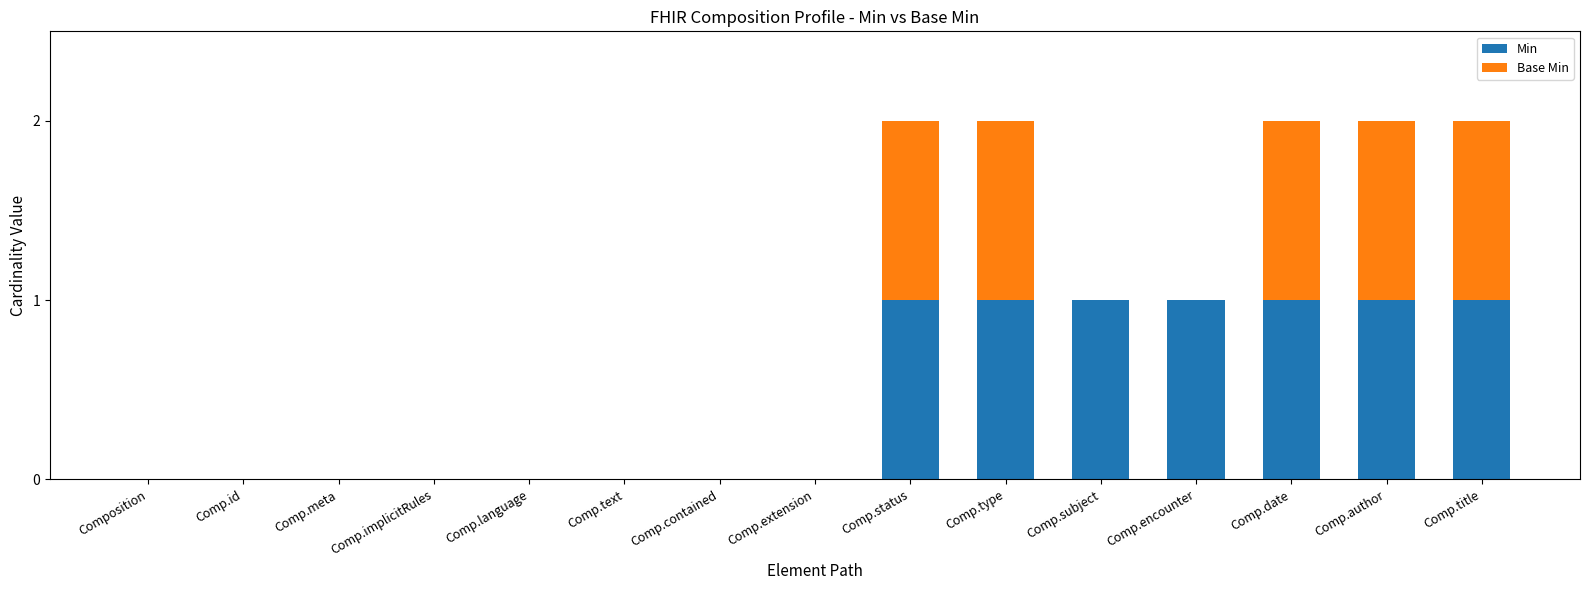

What is the sum of all Min values?

7